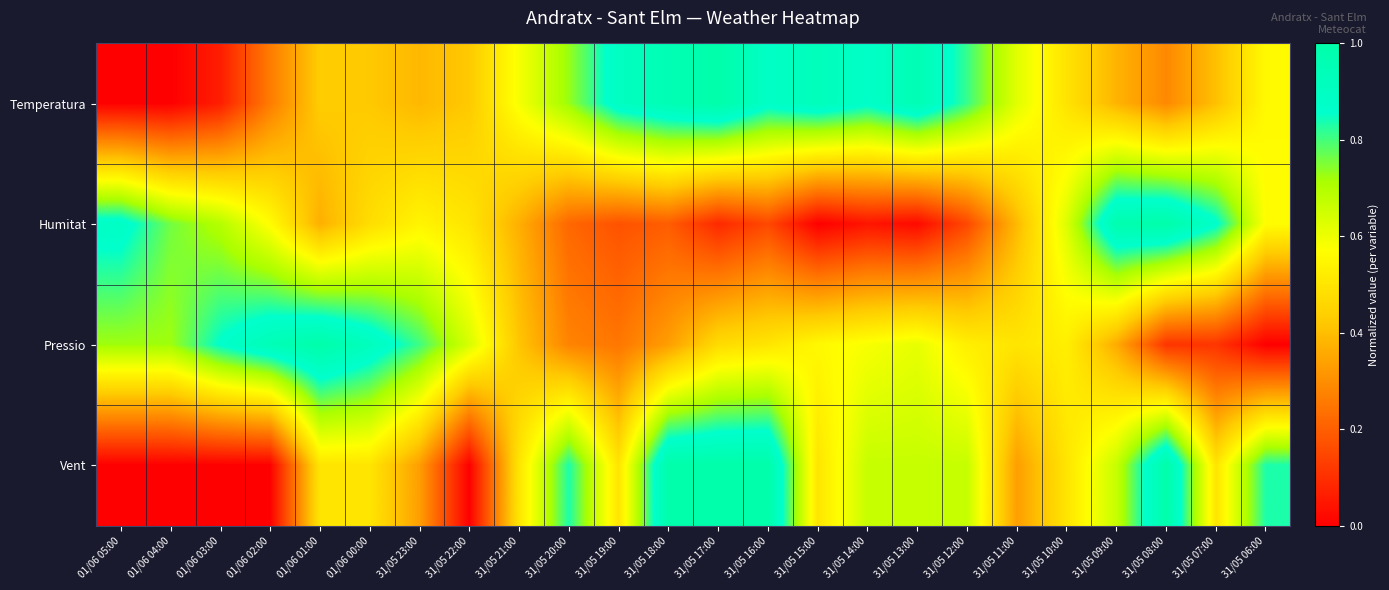

Which series has the largest range (max minus min)?

Temperatura